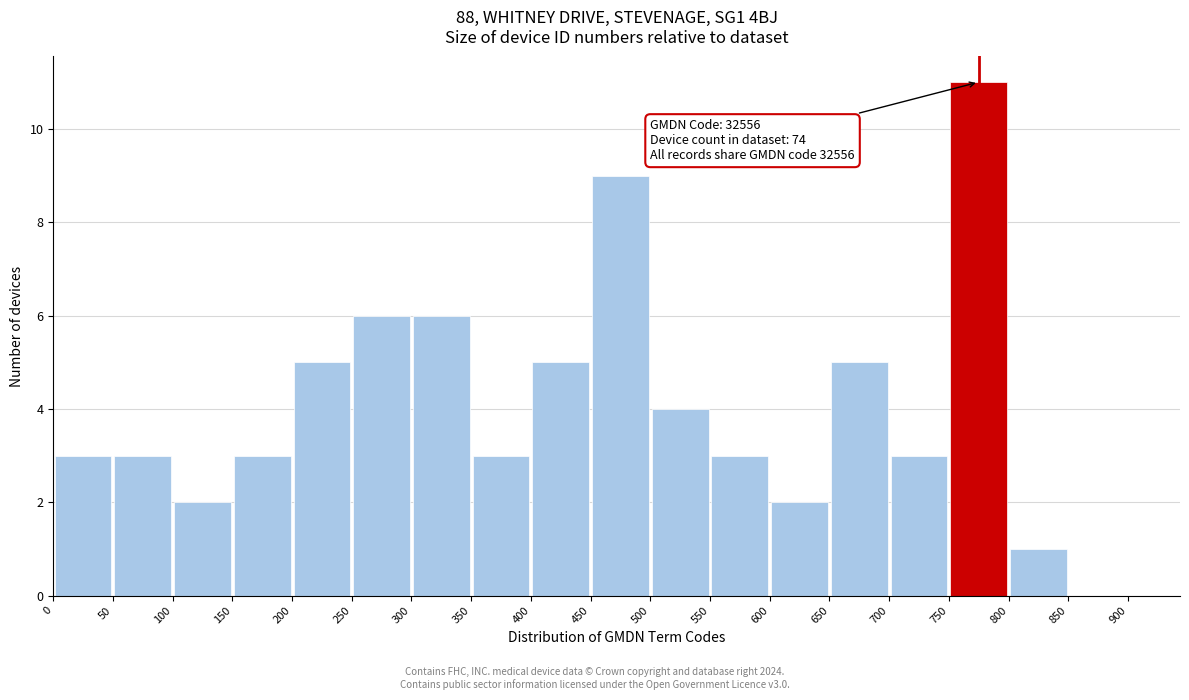

Over which range of the x-axis is the bar tallest?

750 to 800